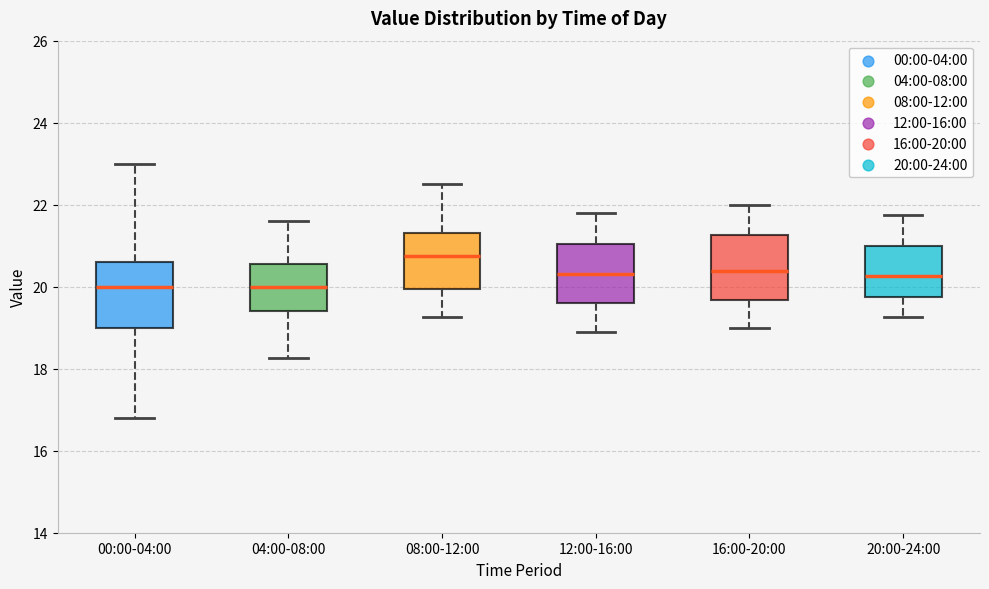

Reading left to right, read every box against the y-axis: the position of its median line, the range the box covers, and the ends of its whiskers. The values are not printed on the chart, so give them approximately, as read against the axis.

00:00-04:00: median 20.0, box 19.0 to 20.6, whiskers 16.8 to 23.0
04:00-08:00: median 20.0, box 19.4 to 20.6, whiskers 18.2 to 21.6
08:00-12:00: median 20.8, box 20.0 to 21.4, whiskers 19.2 to 22.6
12:00-16:00: median 20.4, box 19.6 to 21.0, whiskers 19.0 to 21.8
16:00-20:00: median 20.4, box 19.6 to 21.2, whiskers 19.0 to 22.0
20:00-24:00: median 20.2, box 19.8 to 21.0, whiskers 19.2 to 21.8